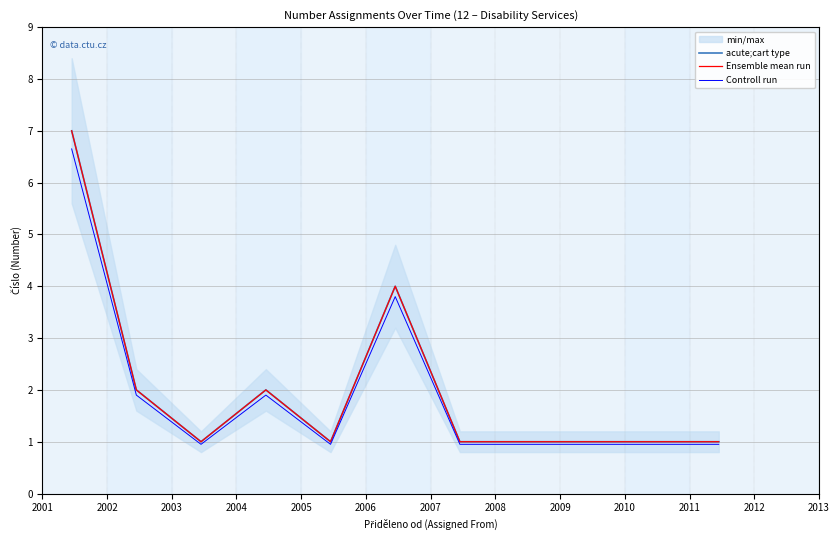

Which series has the largest range (max minus min)?

acute;cart type